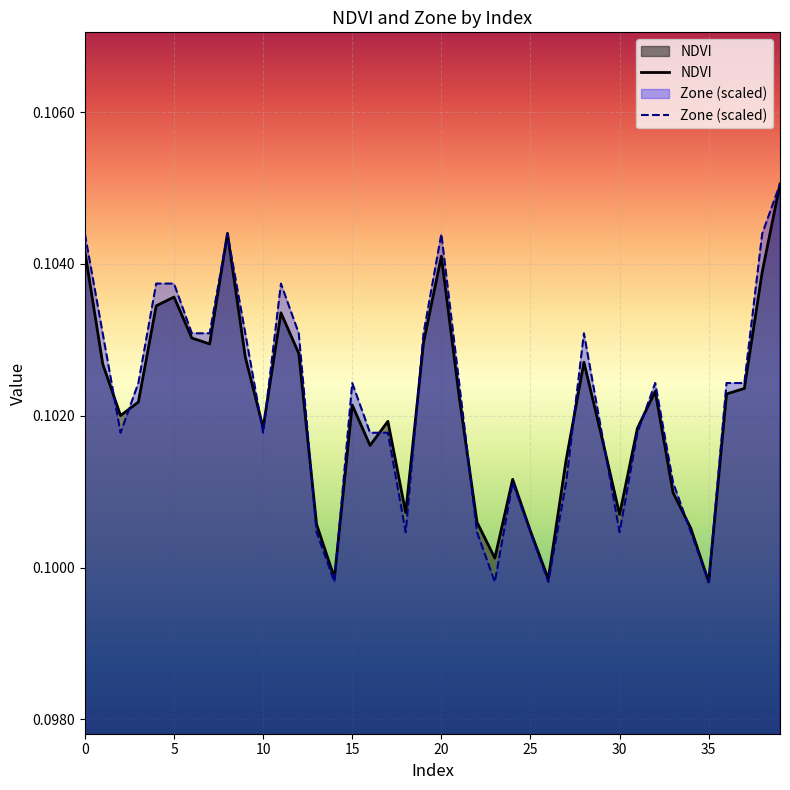

Reading right to left, list all the values displayed in this chart.

NDVI: 0.1	0.1	0.1	0.1	0.1	0.1	0.1	0.1	0.1	0.1	0.1	0.1	0.1	0.1	0.1	0.1	0.1	0.1	0.1	0.1	0.1	0.1	0.1	0.1	0.1	0.1	0.1	0.1	0.1	0.1	0.1	0.1	0.1	0.1	0.1	0.1	0.1	0.1	0.1	0.1
Zone (scaled): 0.1	0.1	0.1	0.1	0.1	0.1	0.1	0.1	0.1	0.1	0.1	0.1	0.1	0.1	0.1	0.1	0.1	0.1	0.1	0.1	0.1	0.1	0.1	0.1	0.1	0.1	0.1	0.1	0.1	0.1	0.1	0.1	0.1	0.1	0.1	0.1	0.1	0.1	0.1	0.1